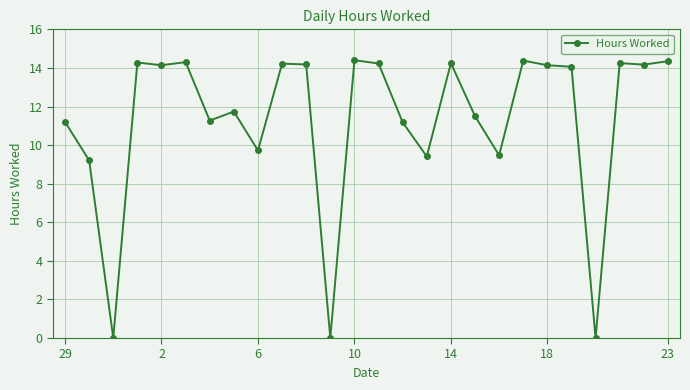

What is the value of the 4th point from the left?

14.3